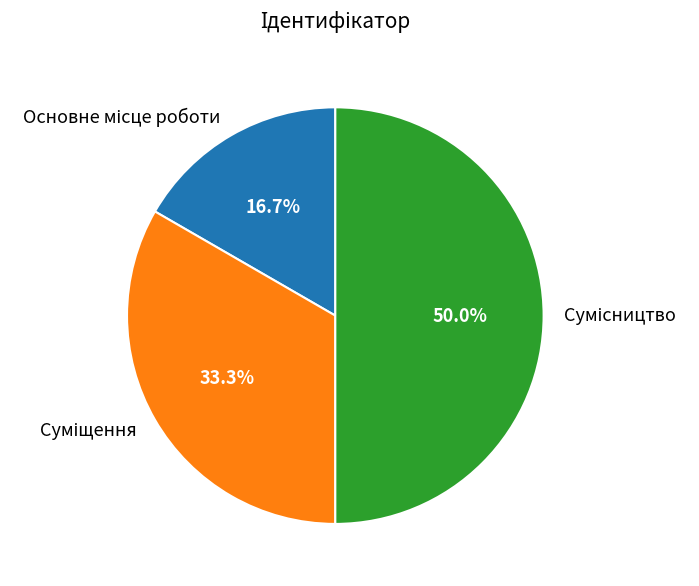

To the nearest percent, what portion does Суміщення represent?

33%